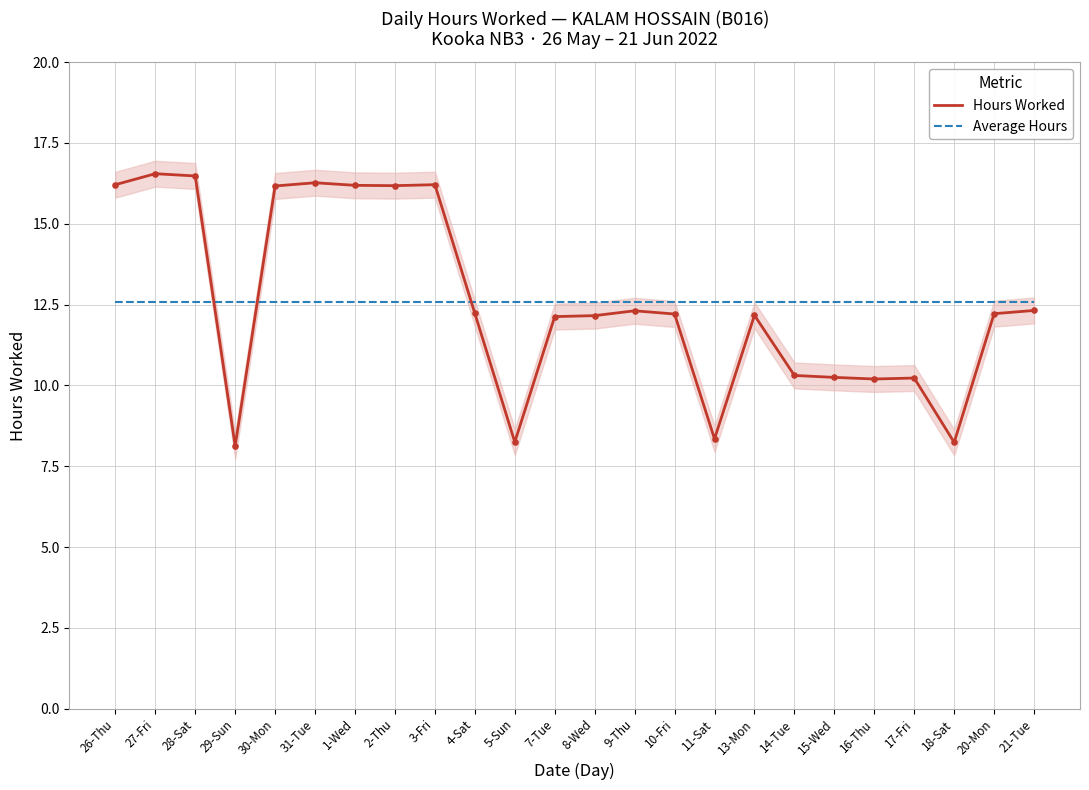

What is the total value across all series at 15-Wed?

22.8